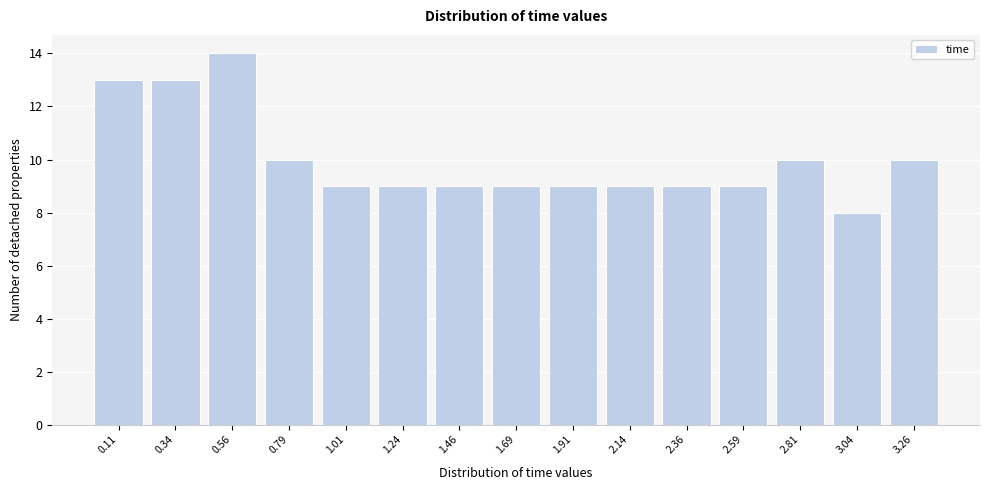

How tall is the bar that spans 0.450 to 0.675 on the x-axis? Neither the bar edges nor the heights are printed on the chart, so give them approximately, as read against the axes.

14